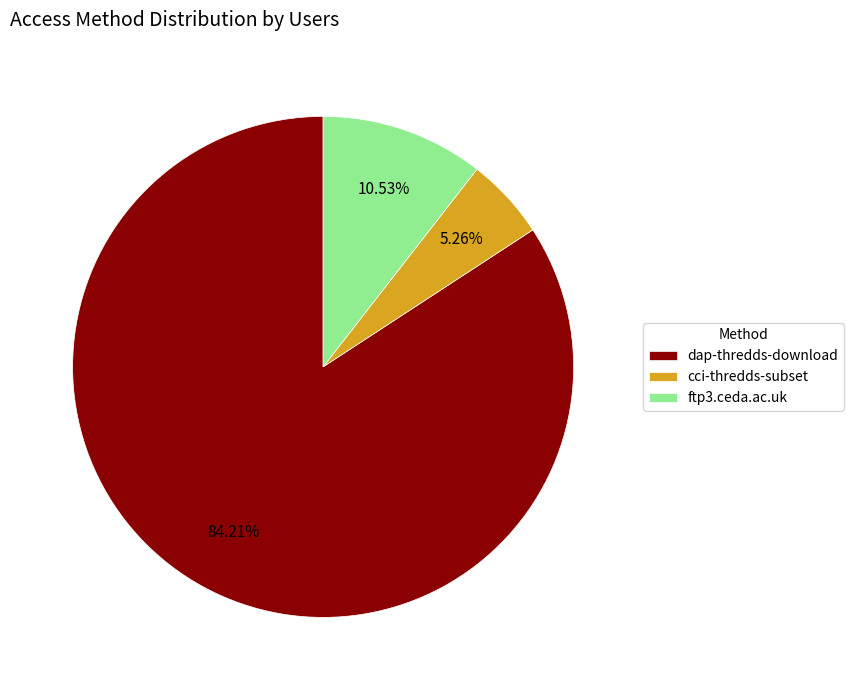

Rank the categories by value from highest to lowest.

dap-thredds-download, ftp3.ceda.ac.uk, cci-thredds-subset